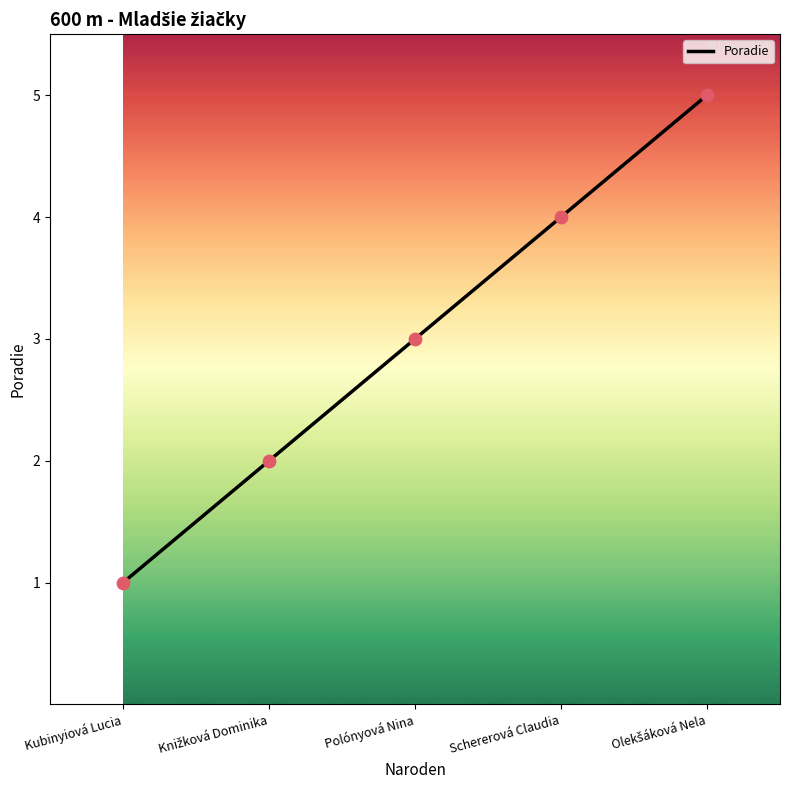

Which has a higher value, Schererová Claudia or Kubinyiová Lucia?

Schererová Claudia